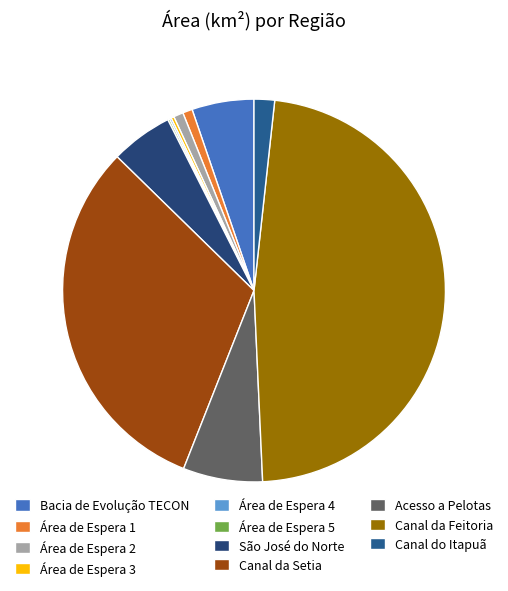

To the nearest percent, what is the difference between the largest and smallest slice percentages?

47%